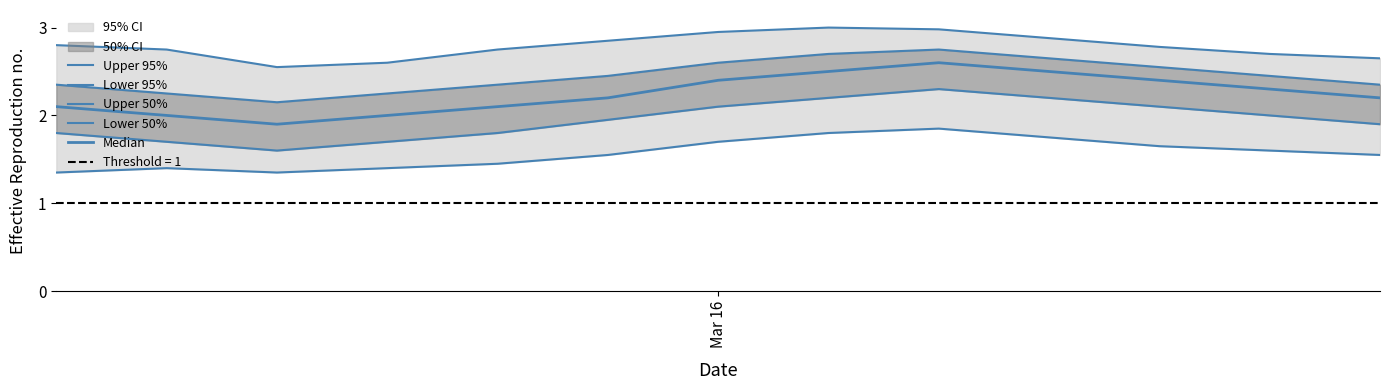

How many interior local valleys does the Lower 50% series have?

1